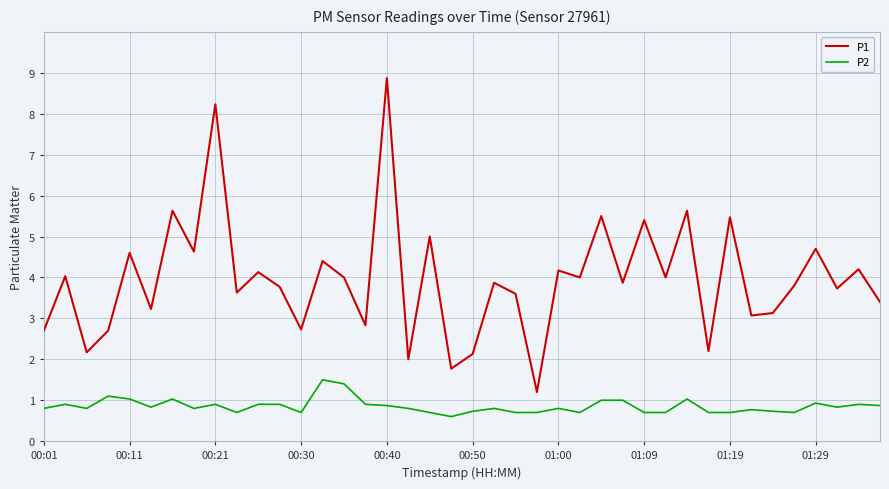

Which series has the largest range (max minus min)?

P1